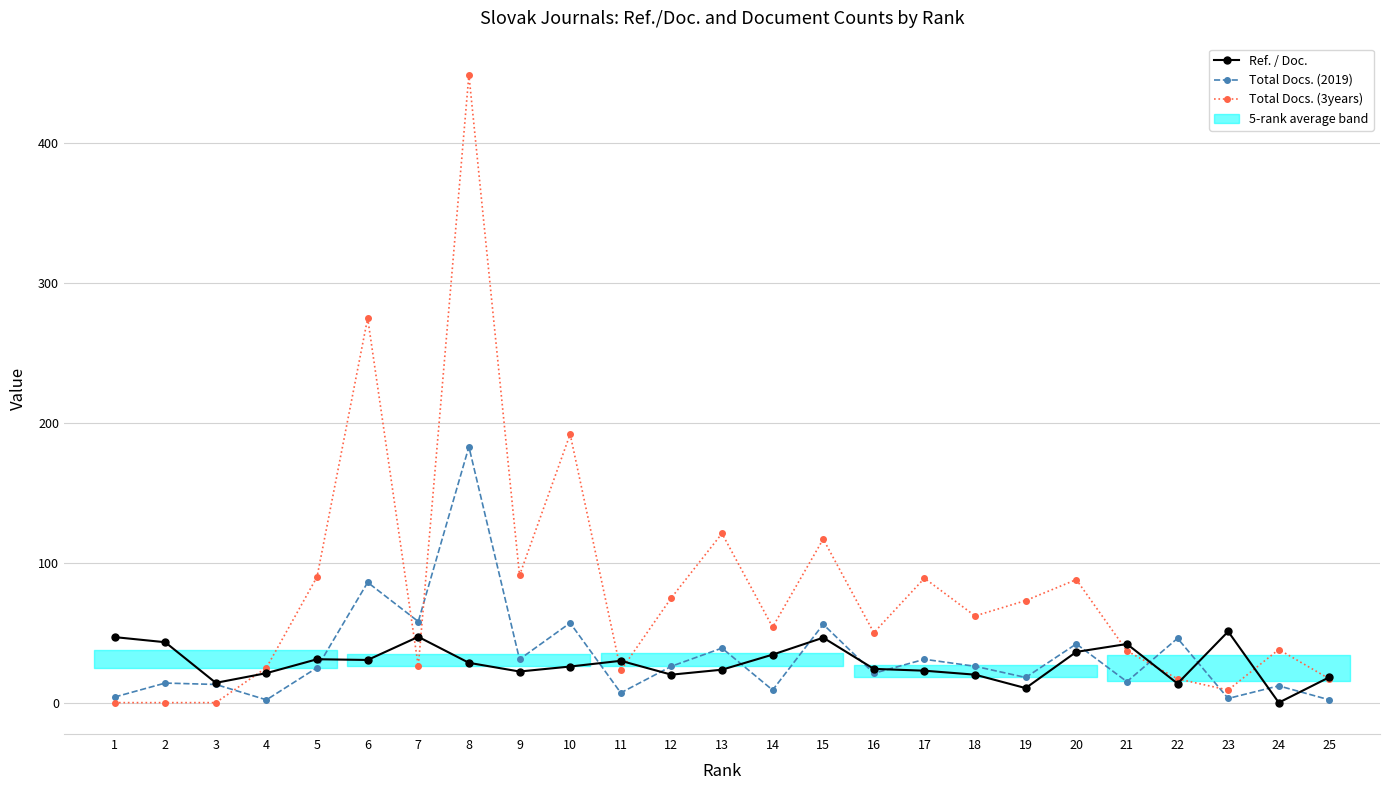

True or false: Total Docs. (3years) has more than 2 interior local peaks.

True